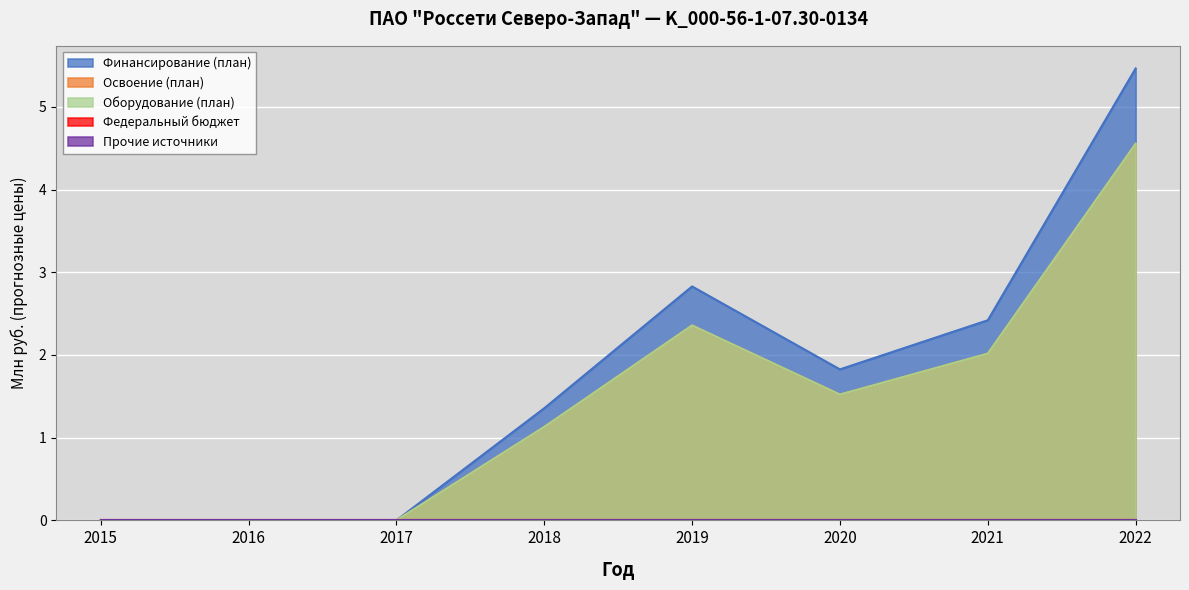

In Оборудование (план), how many points are lower than both neighbors (excluding endpoints)?

1